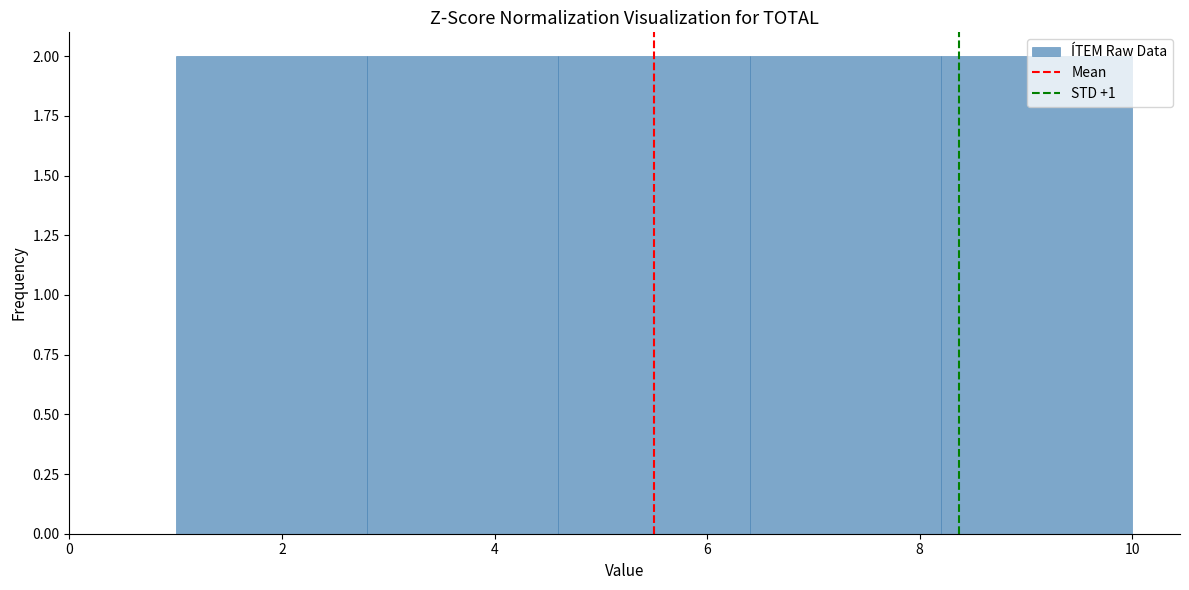

Reading left to right, transcribe this chart: for each bar, give the range it covers on the x-axis and its height. The values are not printed on the chart, so give them approximately, as read against the axis.

1.0 to 2.8: 2
2.8 to 4.6: 2
4.6 to 6.4: 2
6.4 to 8.2: 2
8.2 to 10.0: 2